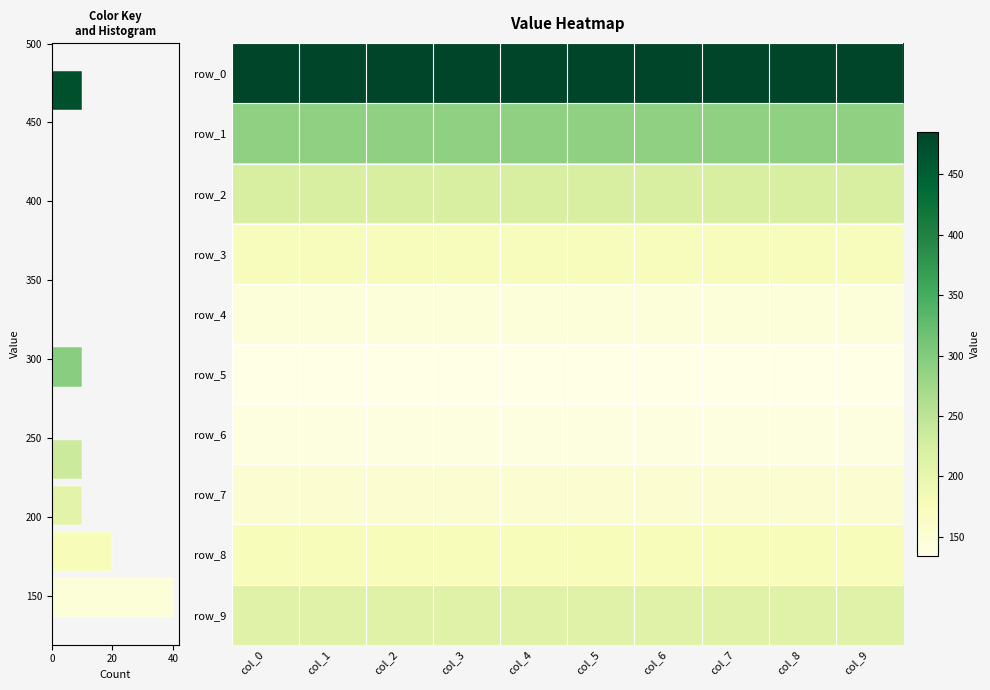

True or false: row_4 has a value of 91 at 6.

False